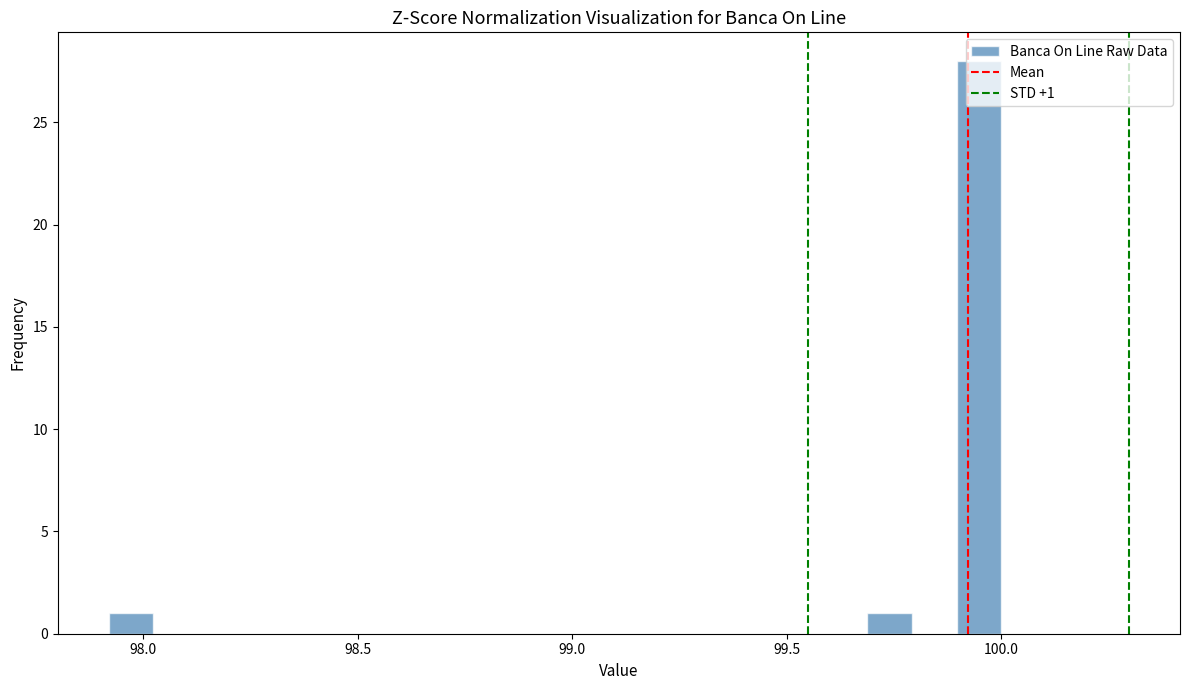

Read against the x-axis, roughly where is the centre of the tallest bar?

99.95